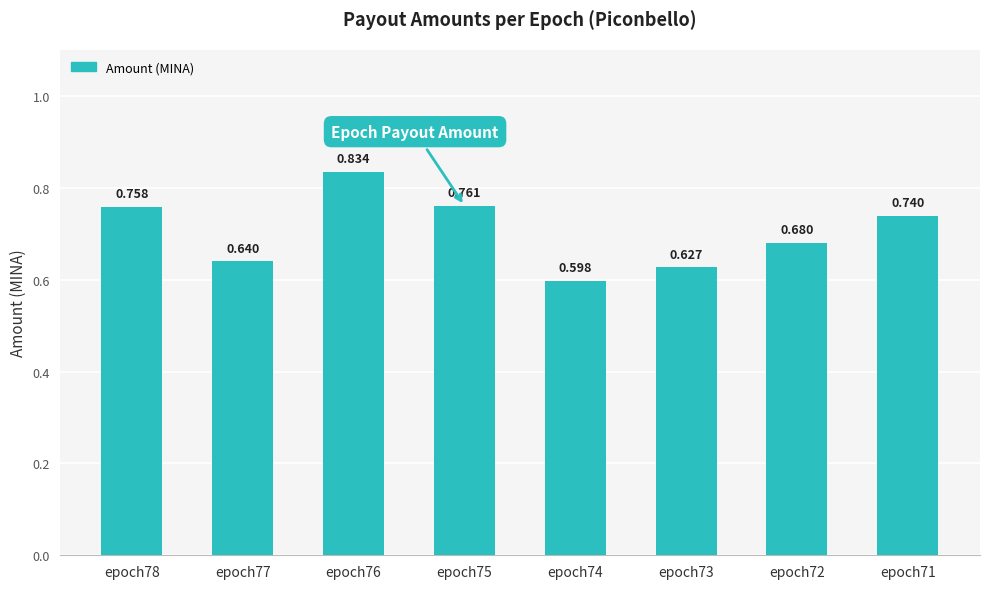

Reading left to right, extract all data points from this chart.

0.8	0.6	0.8	0.8	0.6	0.6	0.7	0.7